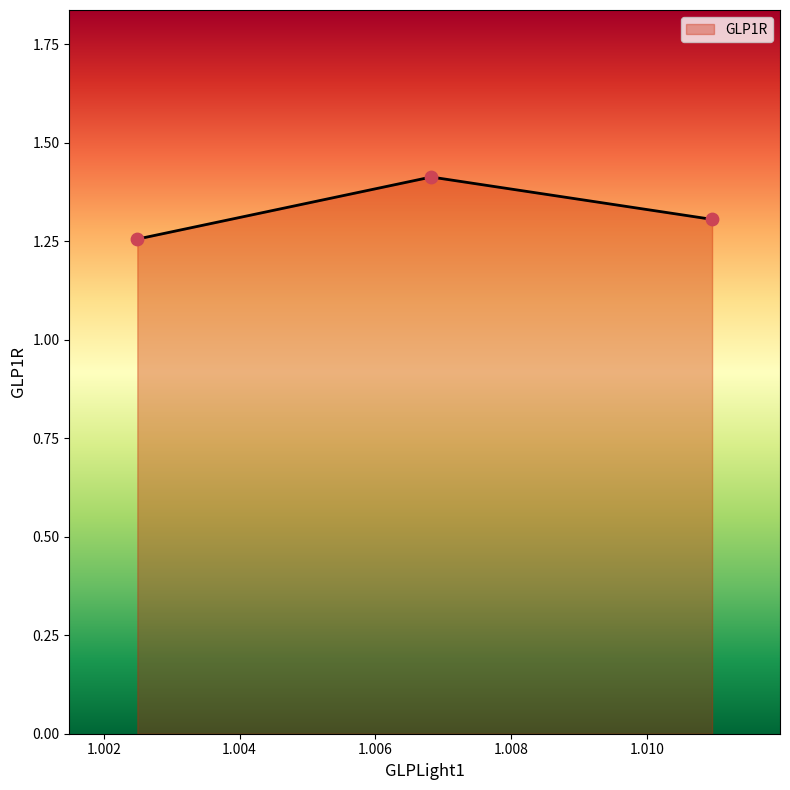

What is the sum of all values?

4.0